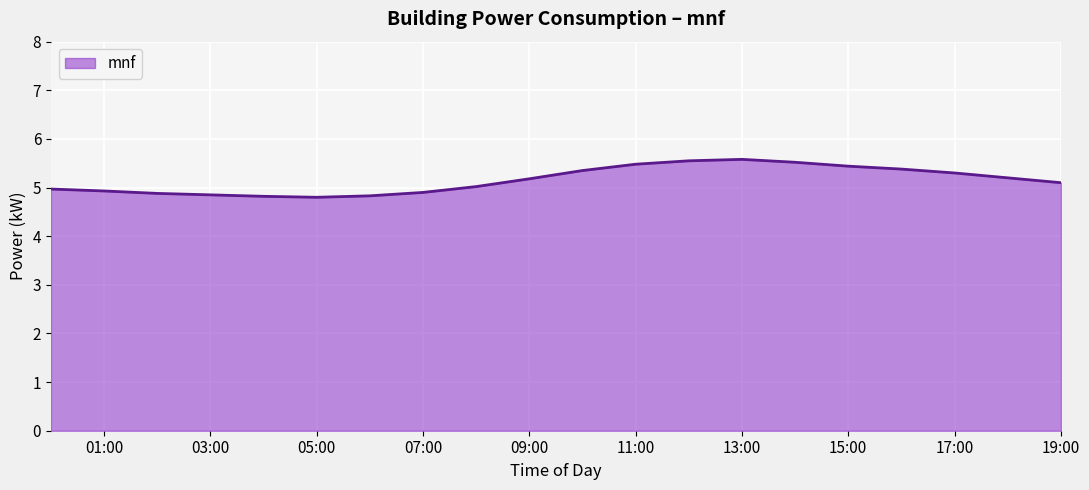

What is the minimum value shown in the chart?

4.8